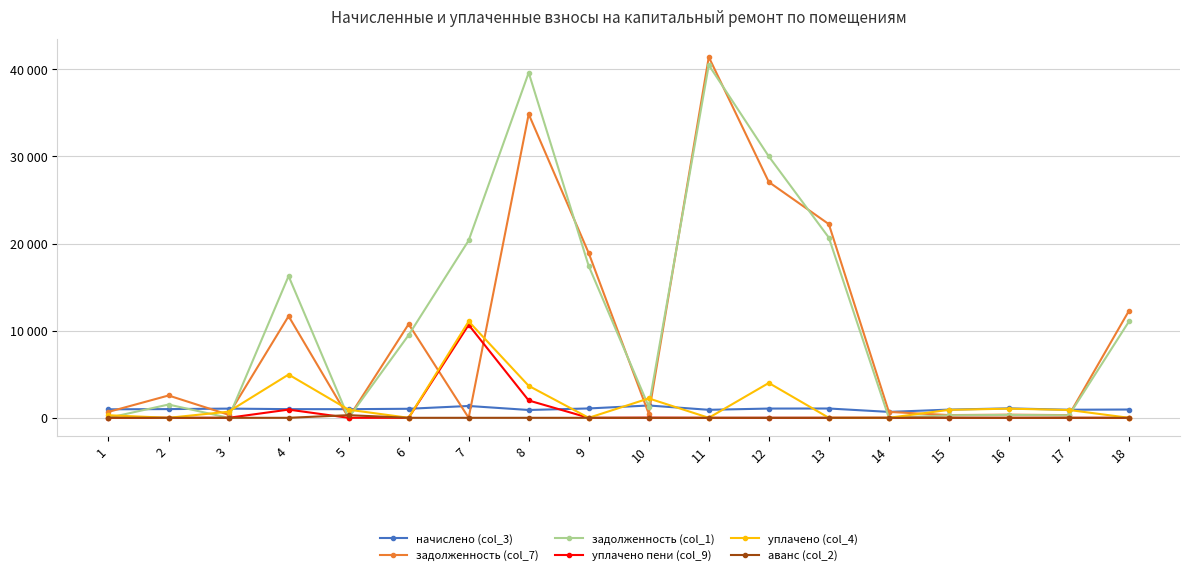

Reading left to right, transcribe all the data shown in this chart.

начислено (col_3): 975.7	999.7	1056.1	995.3	990.9	1037.1	1358.6	898.4	1074.6	1413.9	918.2	1061.4	1068.0	679.0	940.7	1083.4	926.4	951.3
задолженность (col_7): 680.4	2560.9	352.0	11668.9	0.0	10751.8	0.0	34853.5	18900.8	471.3	41405.5	27061.4	22228.0	679.0	313.6	361.1	308.8	12287.9
задолженность (col_1): 0.0	1523.5	0.0	16267.5	0.0	9494.5	20354.0	39613.4	17418.5	1289.1	40487.2	30000.0	20680.2	0.0	284.5	327.7	280.2	11061.0
уплачено пени (col_9): 0.0	0.0	0.0	941.7	0.0	0.0	10669.0	1988.7	0.0	16.0	0.0	0.0	0.0	0.0	0.0	0.0	0.0	0.0
уплачено (col_4): 293.0	0.0	704.1	4966.2	930.3	0.0	11065.6	3669.6	0.0	2225.5	0.0	4000.0	0.0	0.0	911.6	1049.9	897.8	0.0
аванс (col_2): 2.4	0.0	0.0	0.0	302.7	0.0	0.0	0.0	0.0	0.0	0.0	0.0	0.0	0.0	0.0	0.0	0.0	0.0